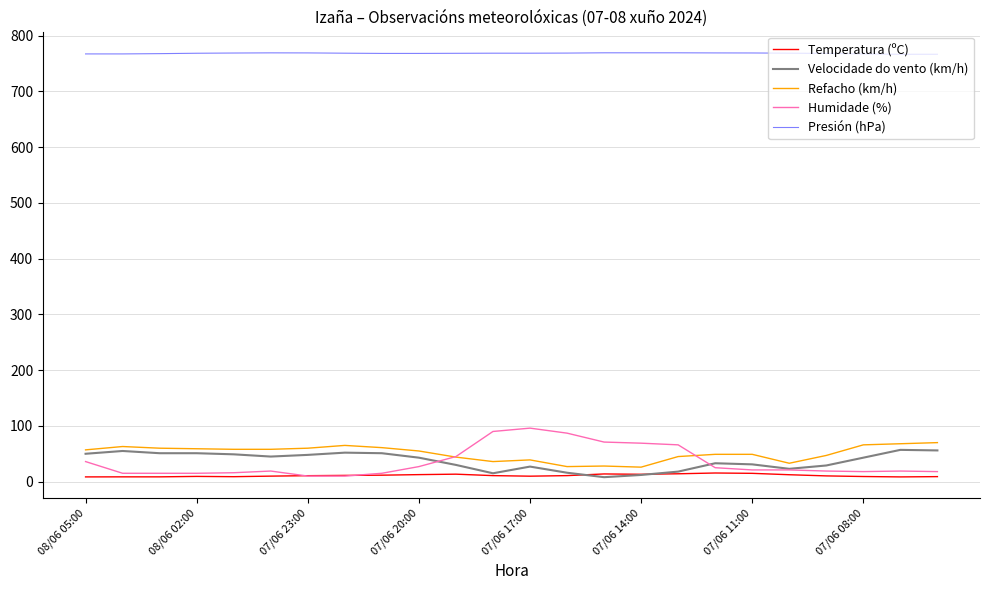

Which series has the widest spread of values?

Humidade (%)